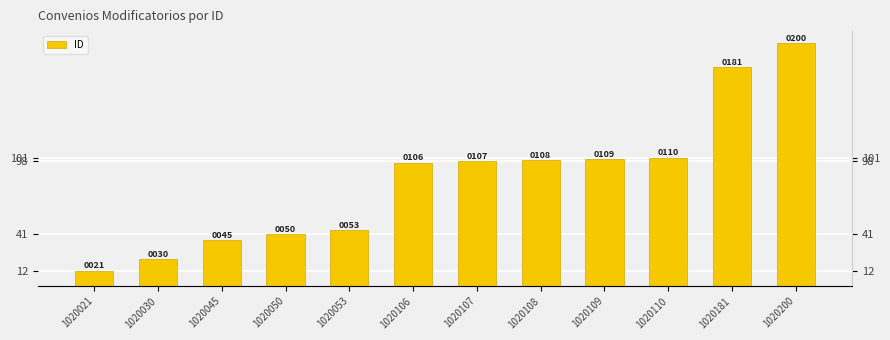

How many bars are there in total?

12